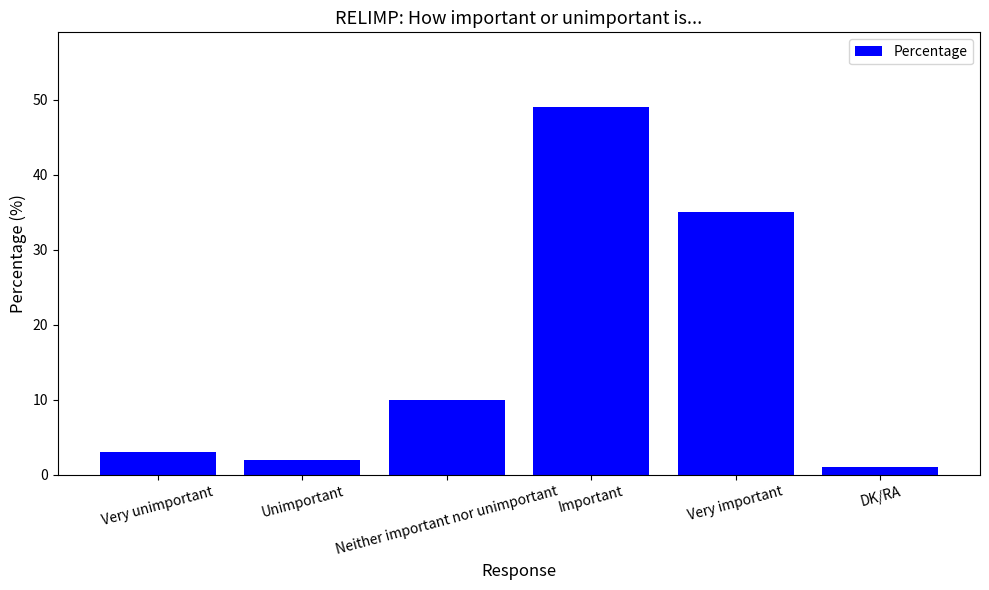

Rank the categories by value from highest to lowest.

Important, Very important, Neither important nor unimportant, Very unimportant, Unimportant, DK/RA